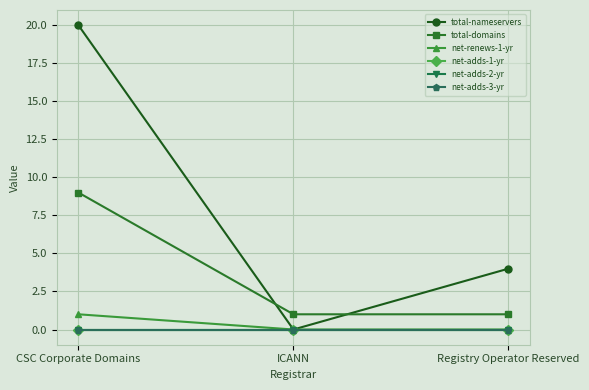

Which series has the largest range (max minus min)?

total-nameservers